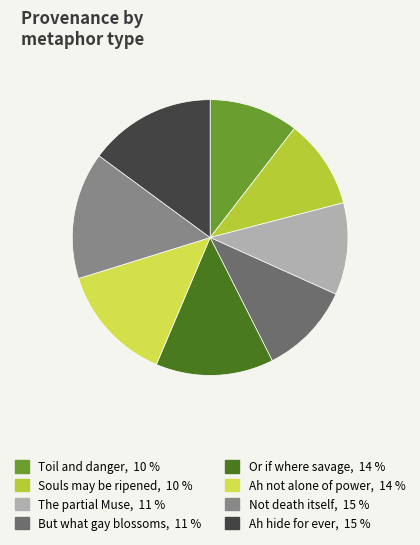

Is the sum of Not death itself and Ah hide for ever greater than half?

No